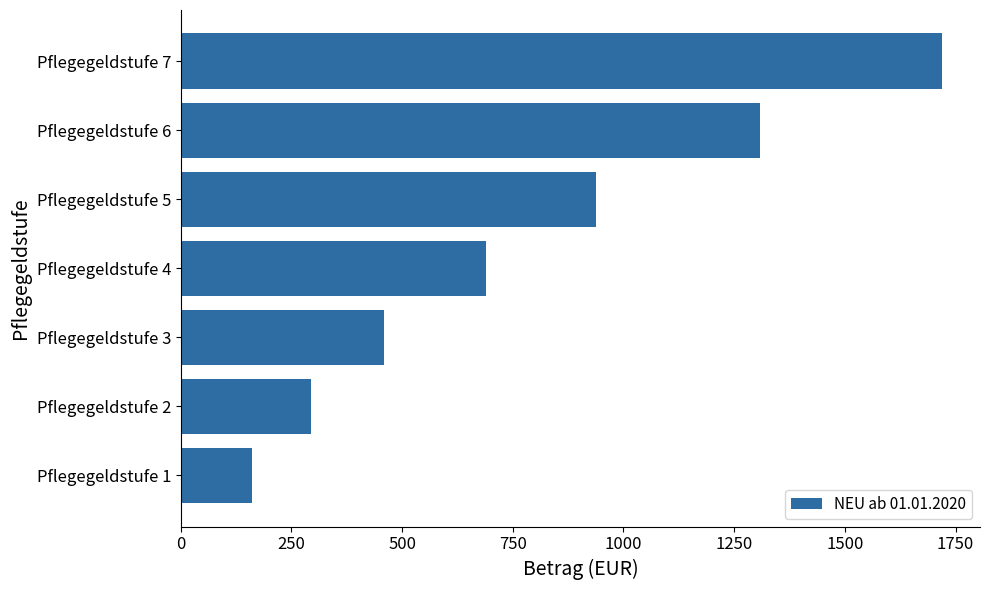

What is the average value?

795.6